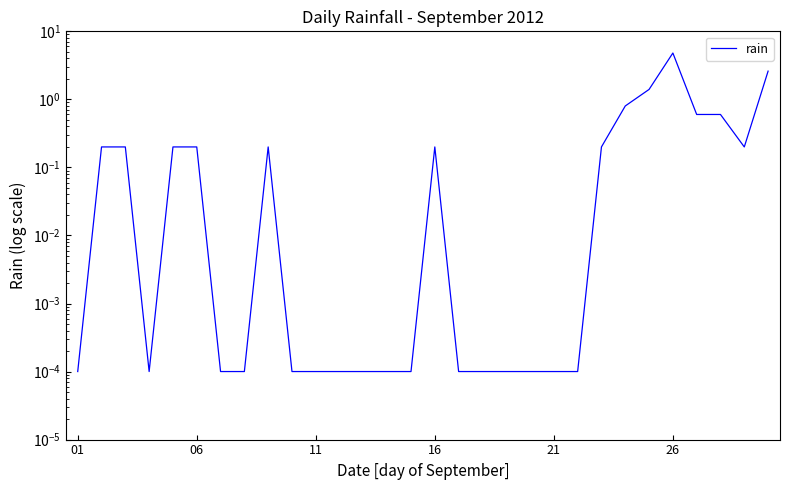

True or false: there are more than 2 points higher than both neighbors.

True